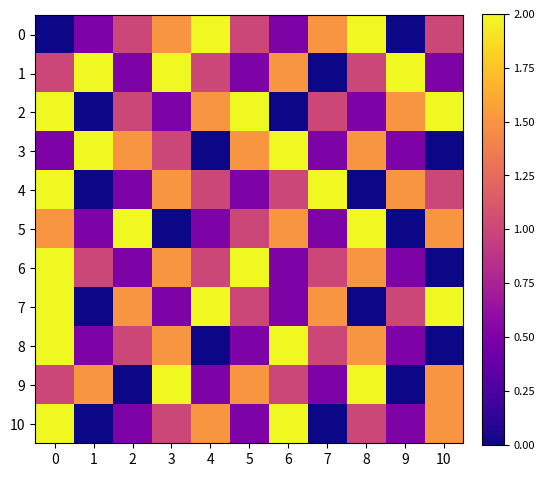

Count the number of data series in this chart.

11